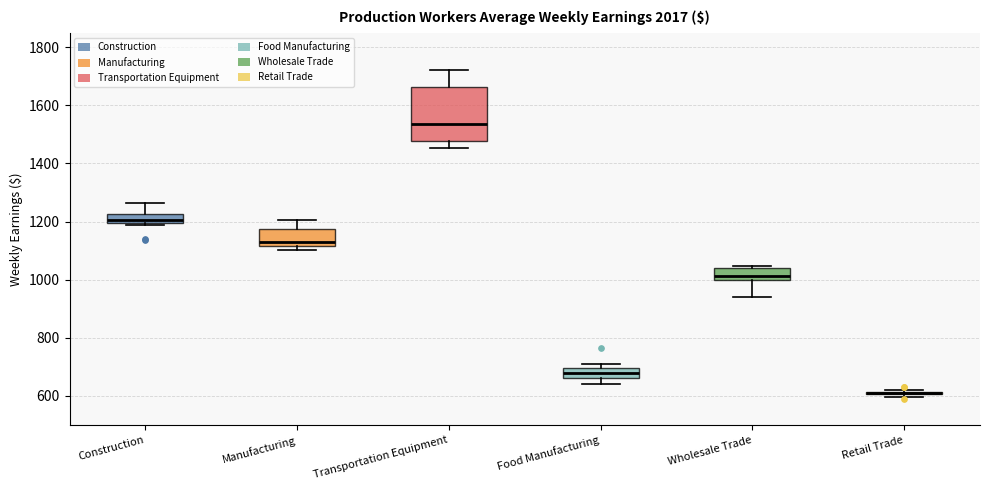

Where is the upper edge of the box for Manufacturing on the y-axis? The values are not printed on the chart, so give them approximately, as read against the axis.

1180